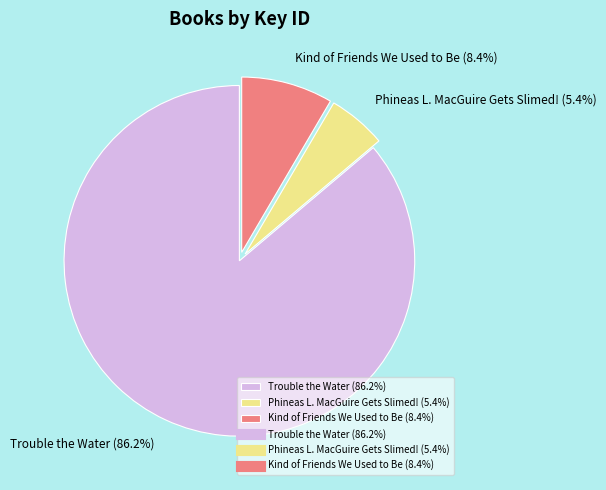

To the nearest percent, what percentage of the pie is Phineas L. MacGuire Gets Slimed!?

5%